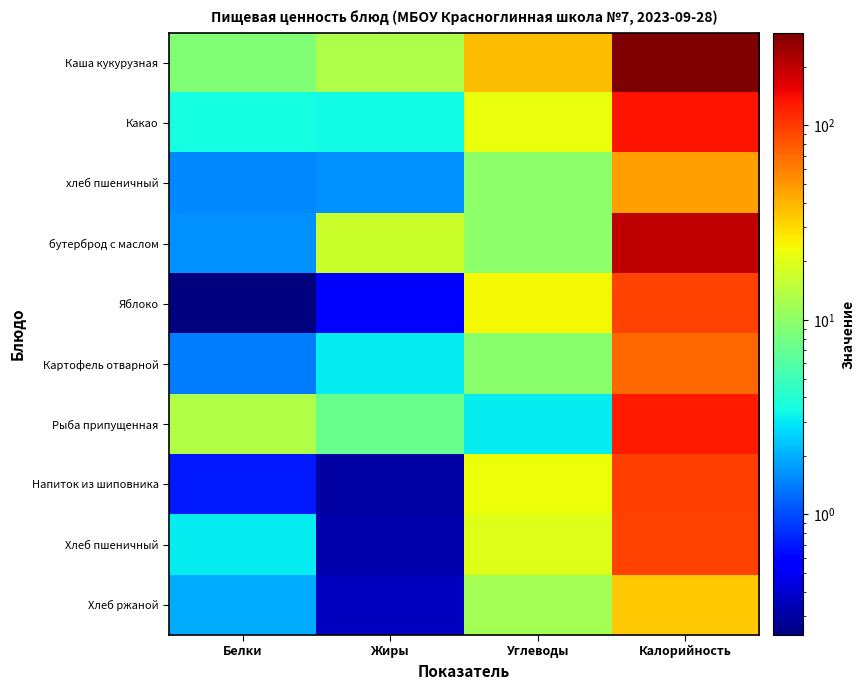

Reading left to right, extract all data points from this chart.

Каша кукурузная: Белки=8.7	Жиры=13.1	Углеводы=37.1	Калорийность=299.0
Какао: Белки=3.5	Жиры=3.4	Углеводы=22.3	Калорийность=133.4
хлеб пшеничный: Белки=1.5	Жиры=1.6	Углеводы=9.8	Калорийность=47.0
бутерброд с маслом: Белки=1.6	Жиры=16.7	Углеводы=10.0	Калорийность=197.0
Яблоко: Белки=0.2	Жиры=0.6	Углеводы=24.4	Калорийность=94.0
Картофель отварной: Белки=1.4	Жиры=3.1	Углеводы=9.5	Калорийность=71.2
Рыба припущенная: Белки=13.4	Жиры=7.2	Углеводы=3.1	Калорийность=129.0
Напиток из шиповника: Белки=0.7	Жиры=0.3	Углеводы=22.8	Калорийность=97.0
Хлеб пшеничный: Белки=3.0	Жиры=0.3	Углеводы=19.7	Калорийность=94.0
Хлеб ржаной: Белки=2.0	Жиры=0.4	Углеводы=12.0	Калорийность=34.8